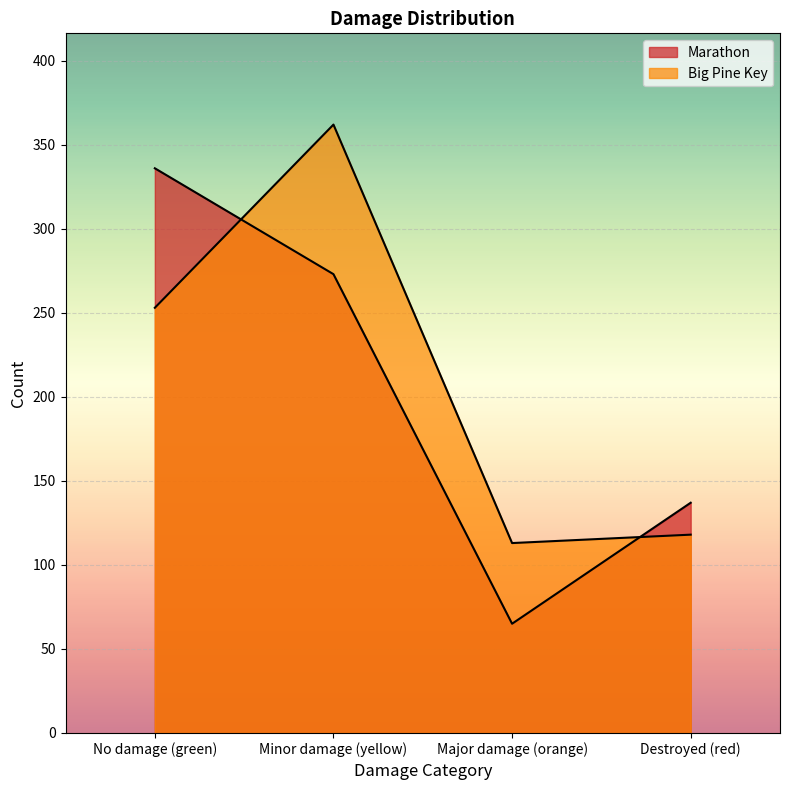

Reading left to right, list all the values displayed in this chart.

Marathon: No damage (green)=336	Minor damage (yellow)=273	Major damage (orange)=65	Destroyed (red)=137
Big Pine Key: No damage (green)=253	Minor damage (yellow)=362	Major damage (orange)=113	Destroyed (red)=118